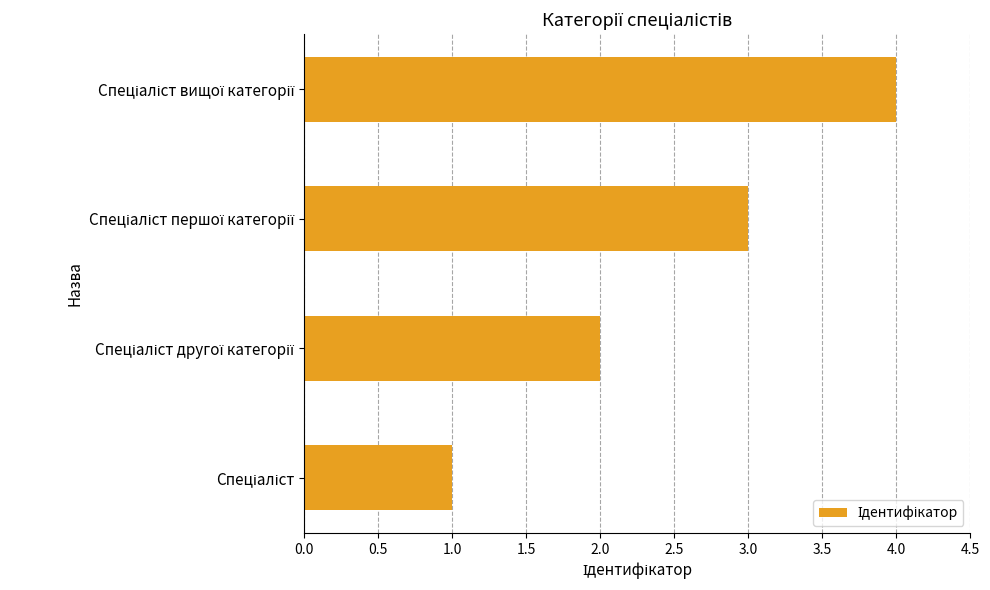

What is the difference between the maximum and minimum values?

3